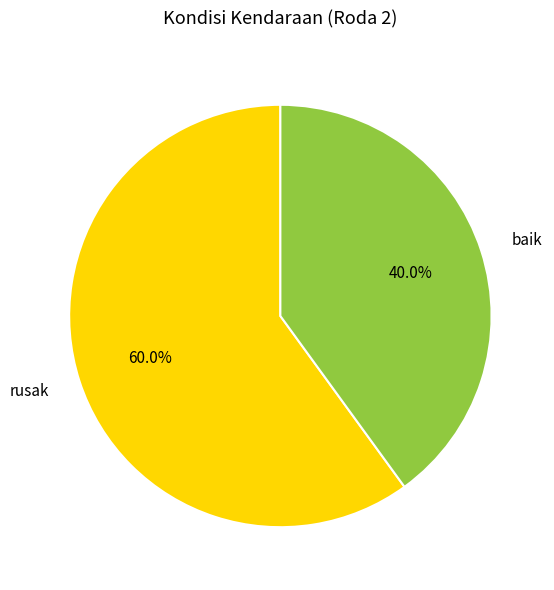

Is the sum of baik and rusak greater than half?

Yes